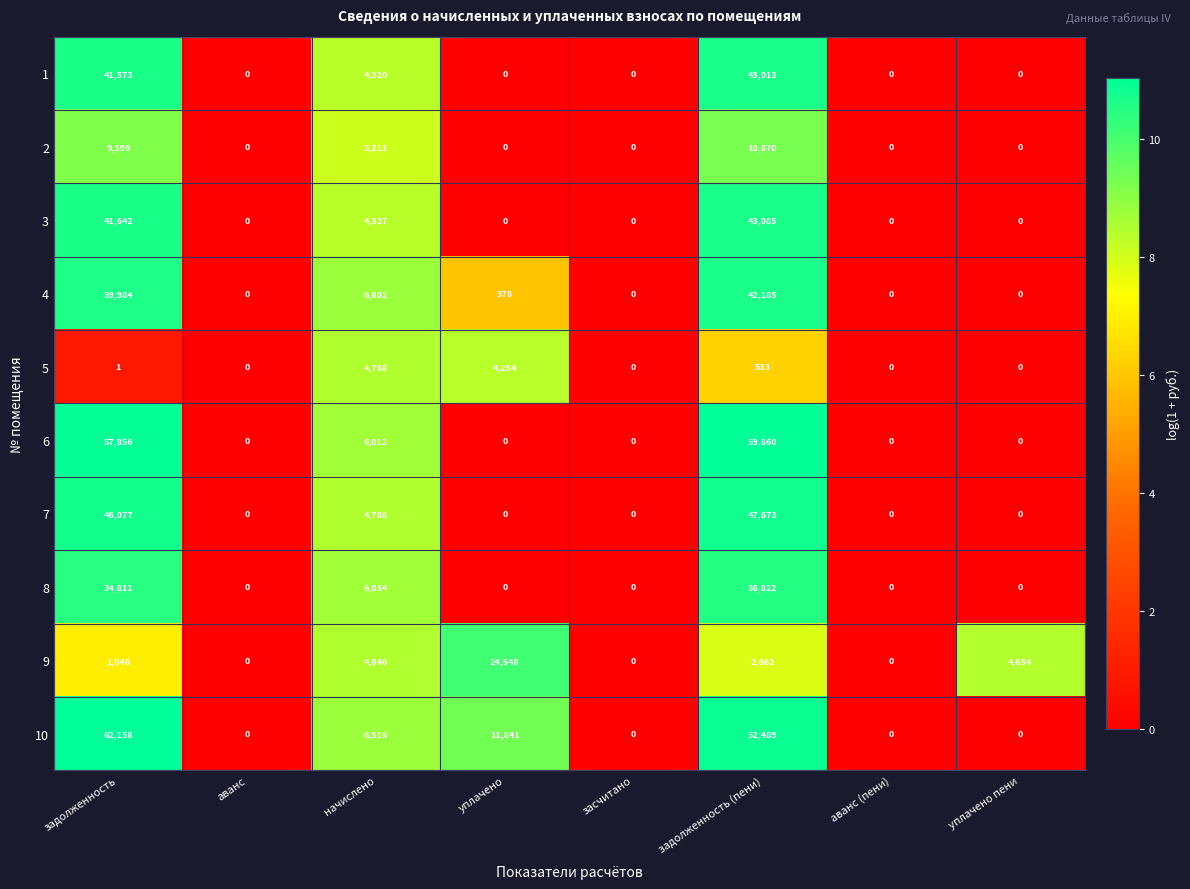

How many data points in 6 are above 0?

3